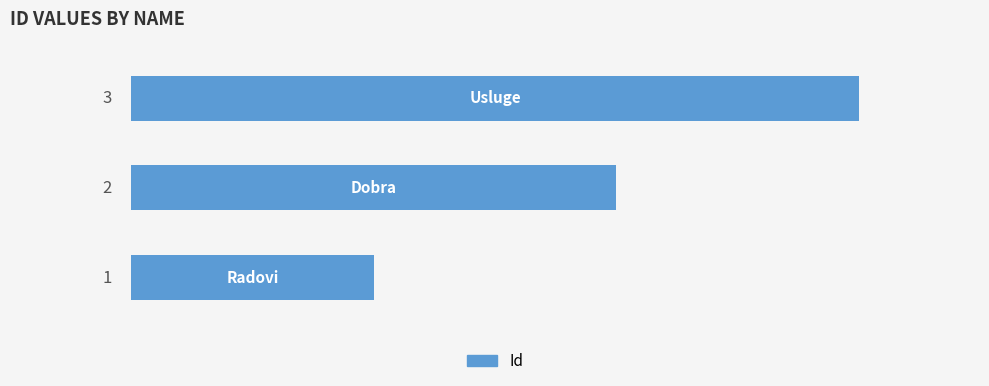

Count the values in the range 1 to 3.

3